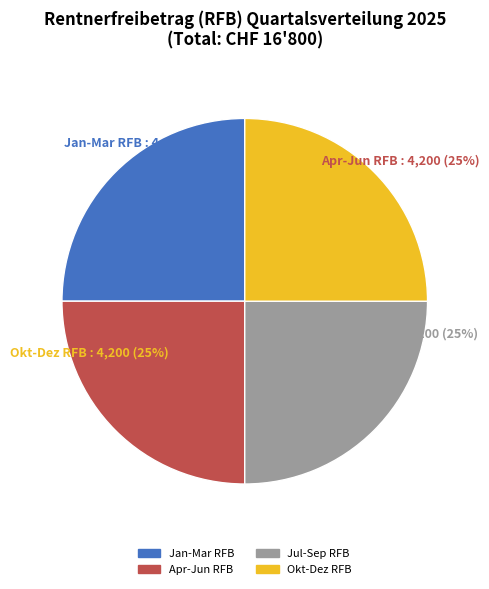

How many segments does this pie chart have?

4